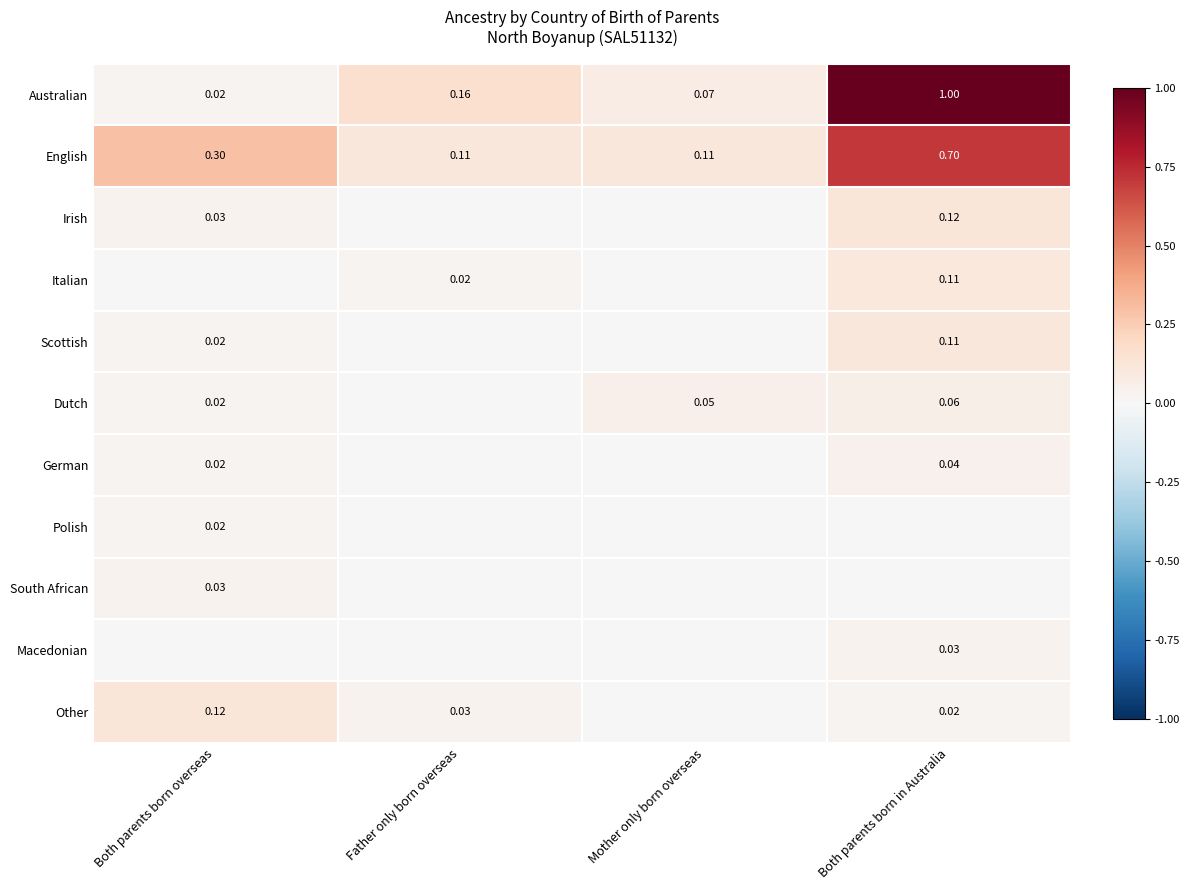

What is the total value across all series at Both parents born overseas?

0.6